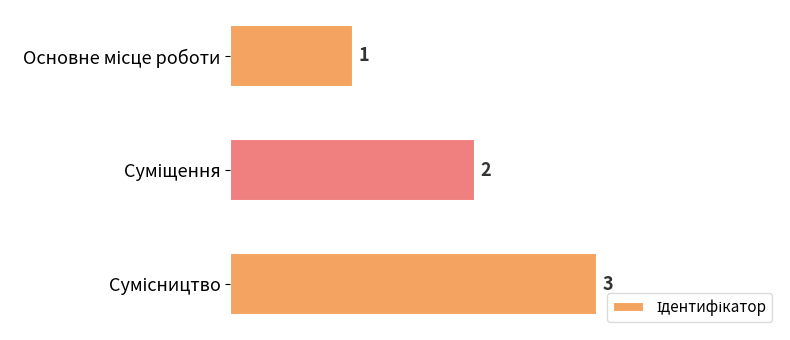

What is the greatest value displayed?

3